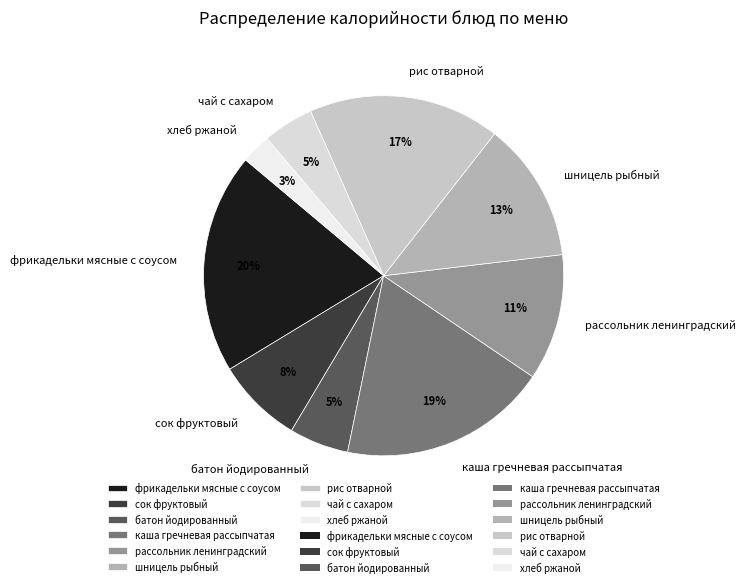

Is каша гречневая рассыпчатая the majority of the pie?

No